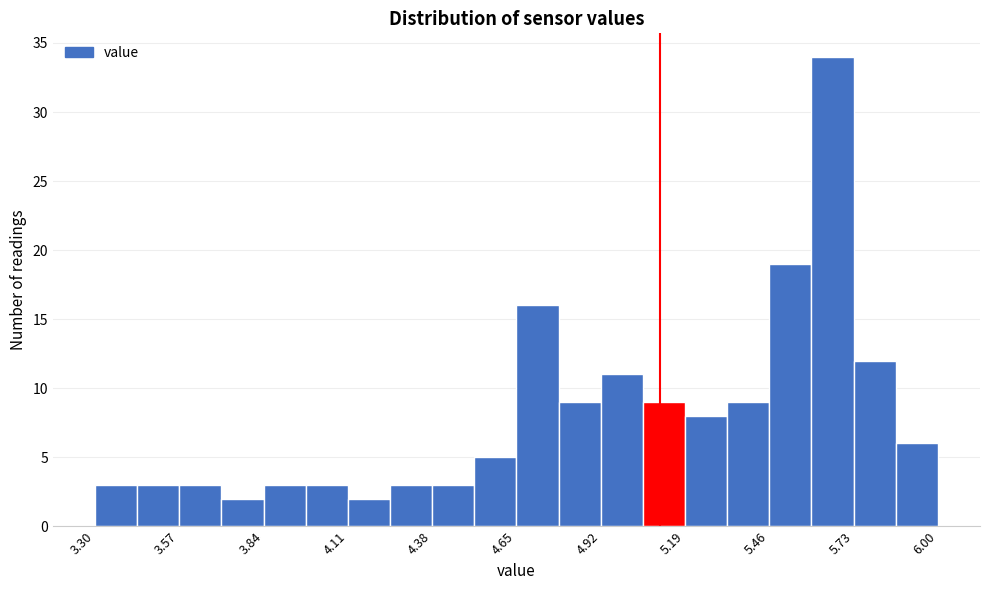

Around what value on the x-axis is the tallest bar? Give the approximate position of its centre, as read against the axis.

5.65